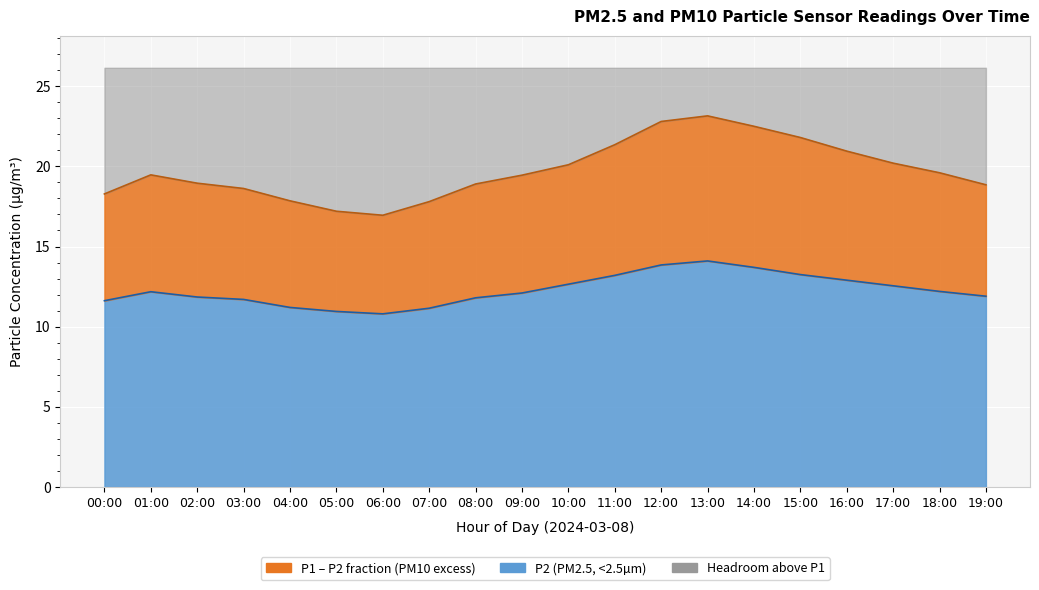

What is the lowest value of the P2 series?

10.8